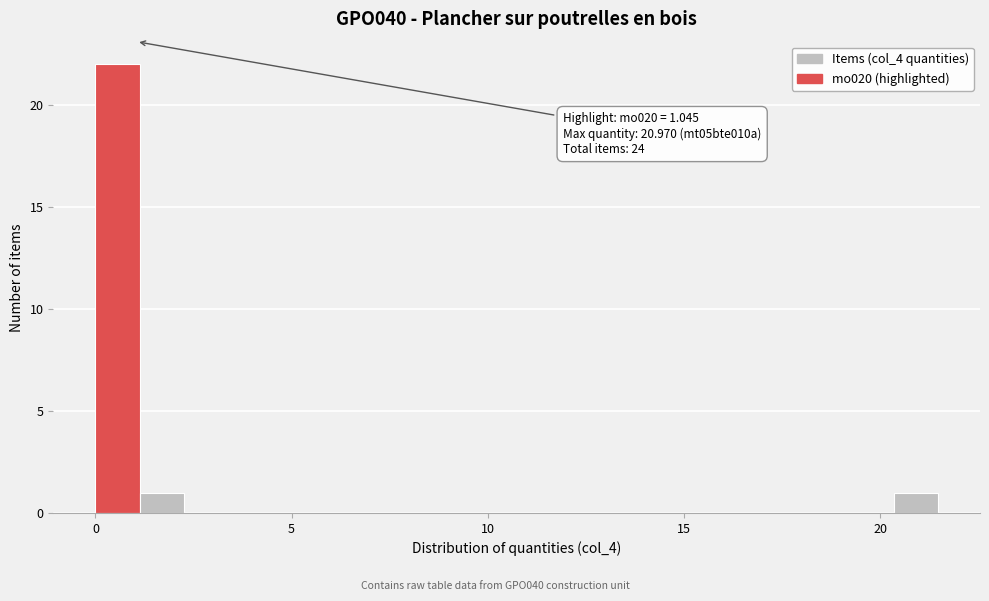

Read against the x-axis, roughly where is the centre of the tallest bar?

0.5